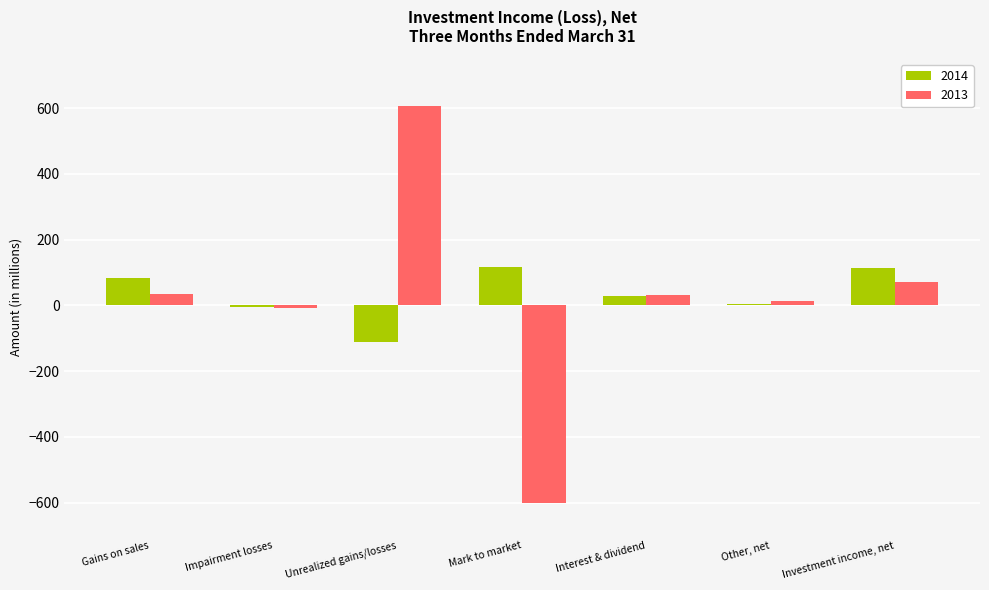

The 2013 series shows 72 at Investment income, net. True or false?

True